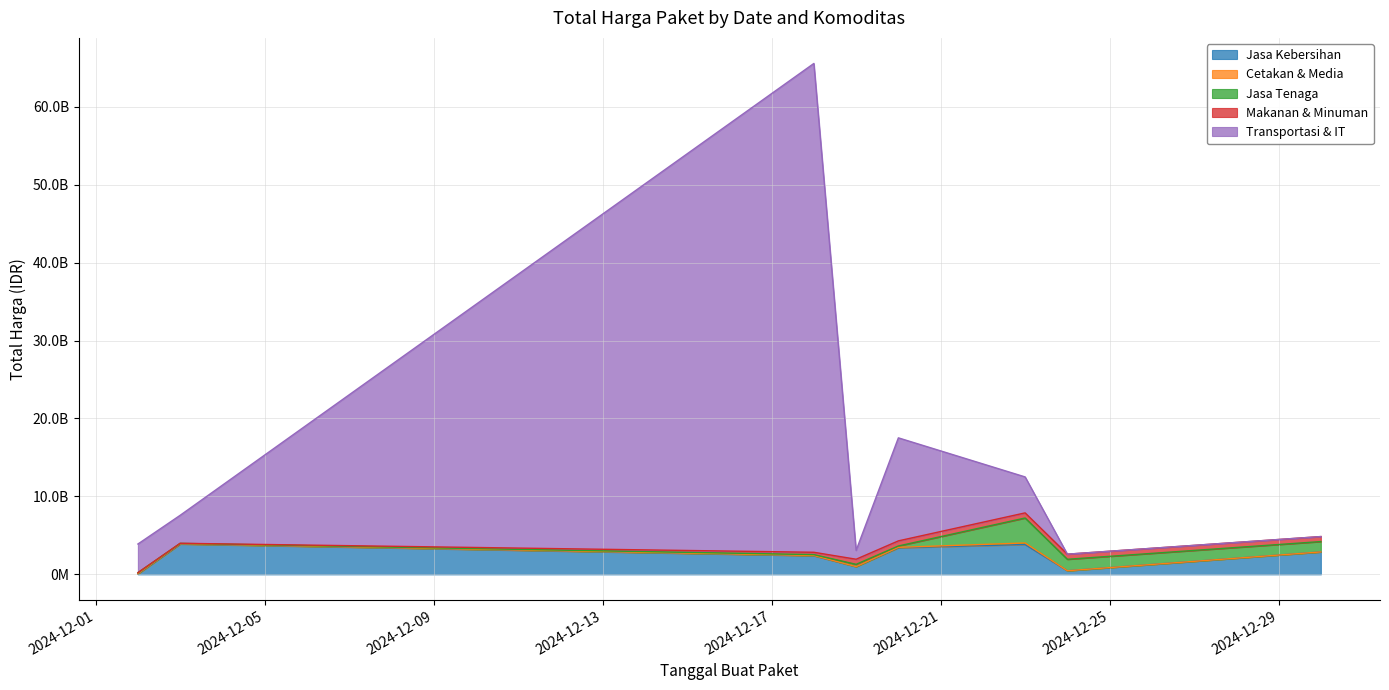

Which category has the highest value in the Jasa Kebersihan series?

2024-12-03